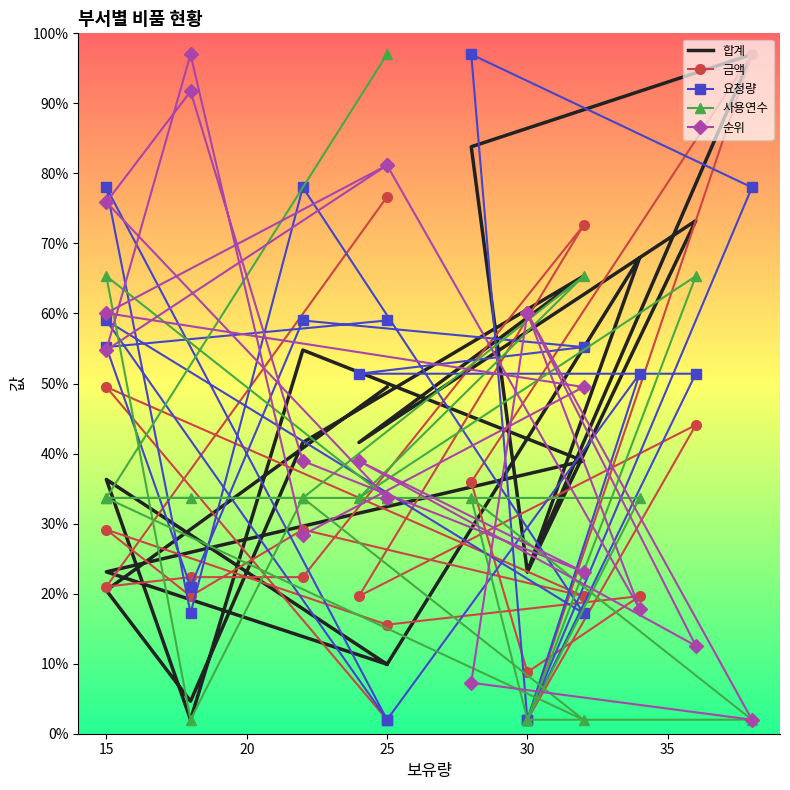

Where do 금액 and 순위 first cross each other?

20 and 25